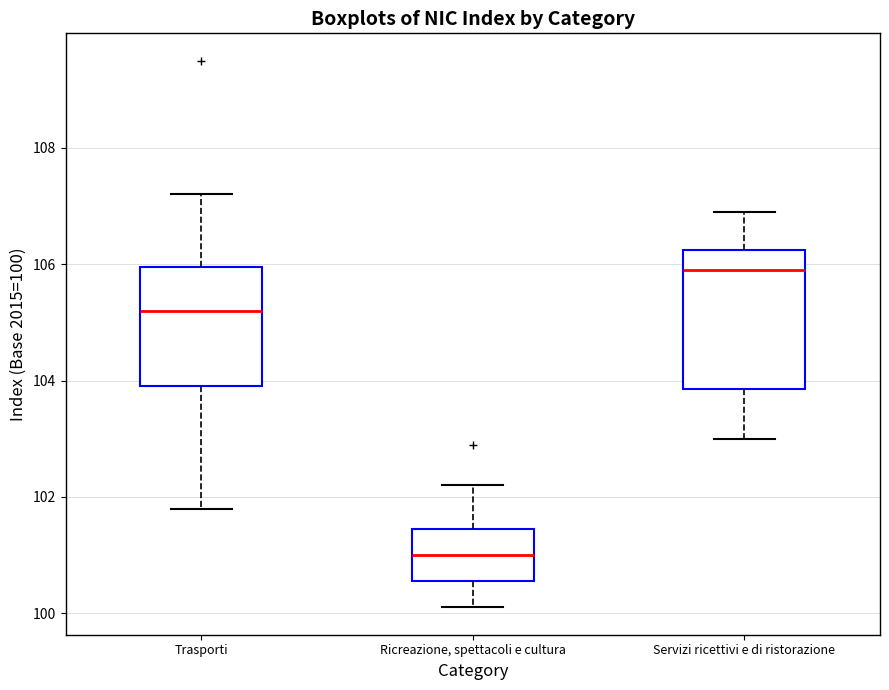

Where does the upper whisker of the box for Servizi ricettivi e di ristorazione end on the y-axis? The values are not printed on the chart, so give them approximately, as read against the axis.

107.0